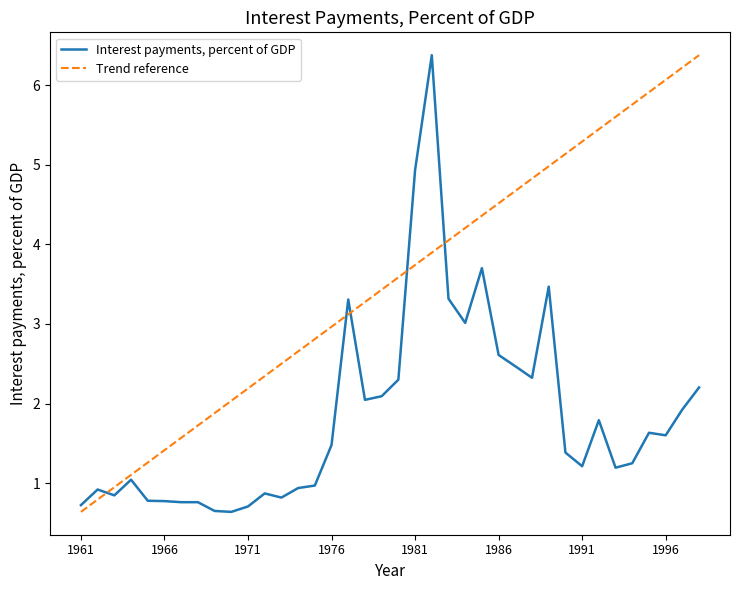

Approximately how many times larger is the value at 1966 compared to 1991?

0.6